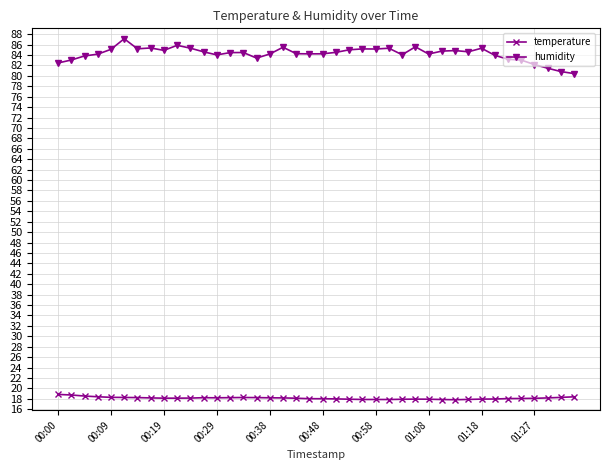

Does the chart have visible grid lines?

Yes